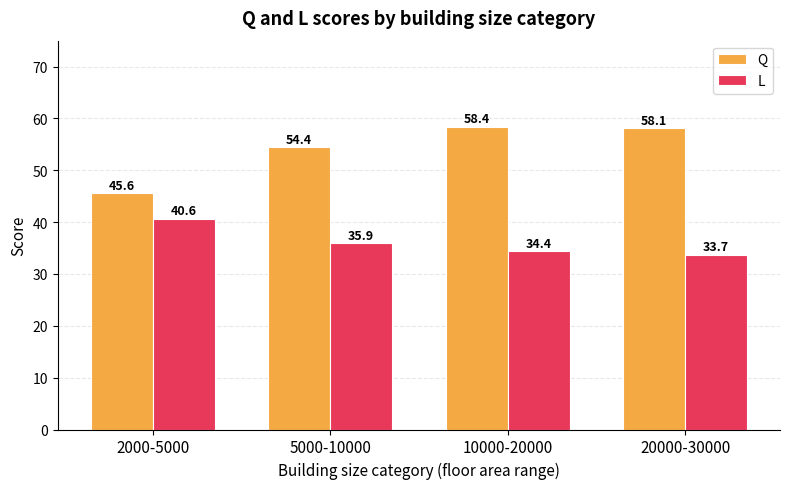

What is the average value of the Q series?

54.1